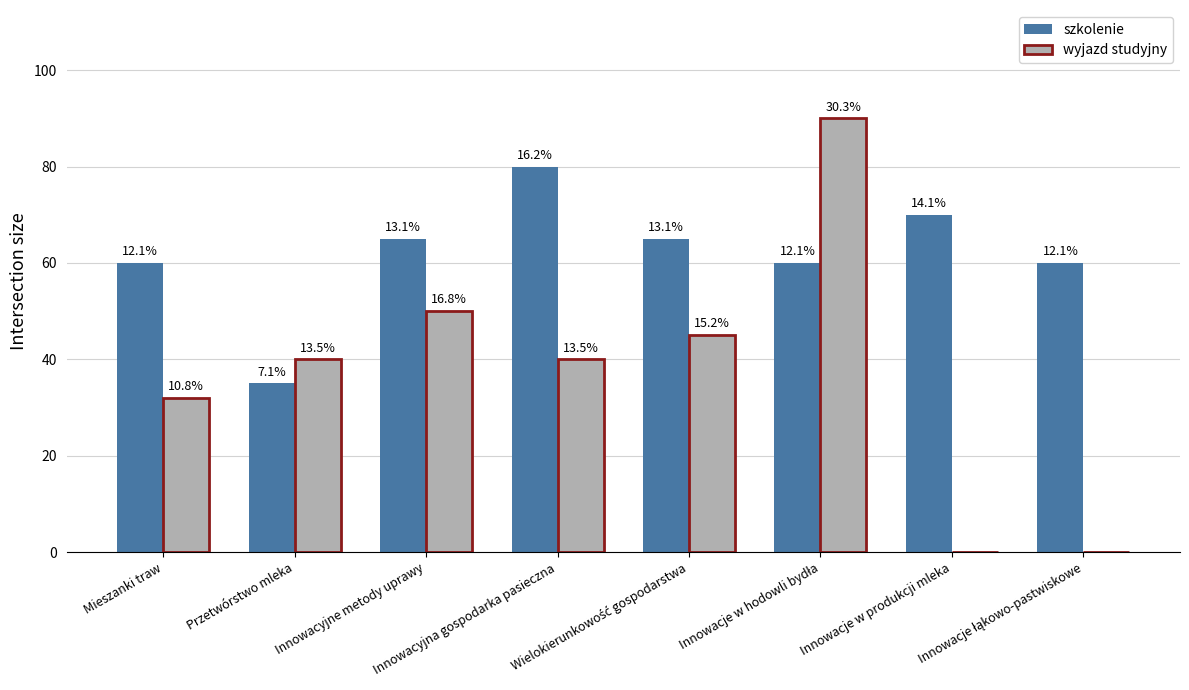

At which label does szkolenie reach its peak?

Innowacyjna gospodarka pasieczna